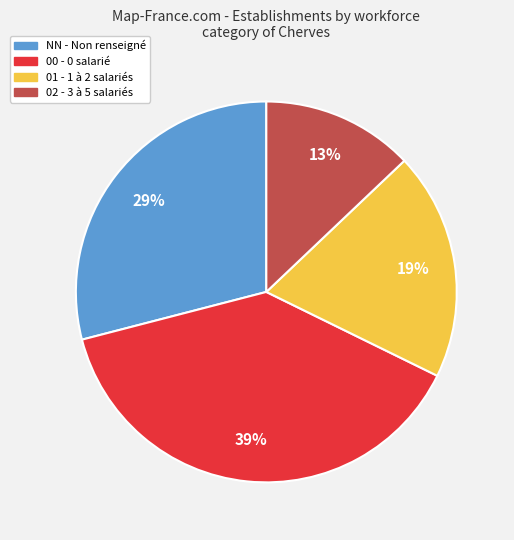

Is there any slice that represents more than half of the pie?

No